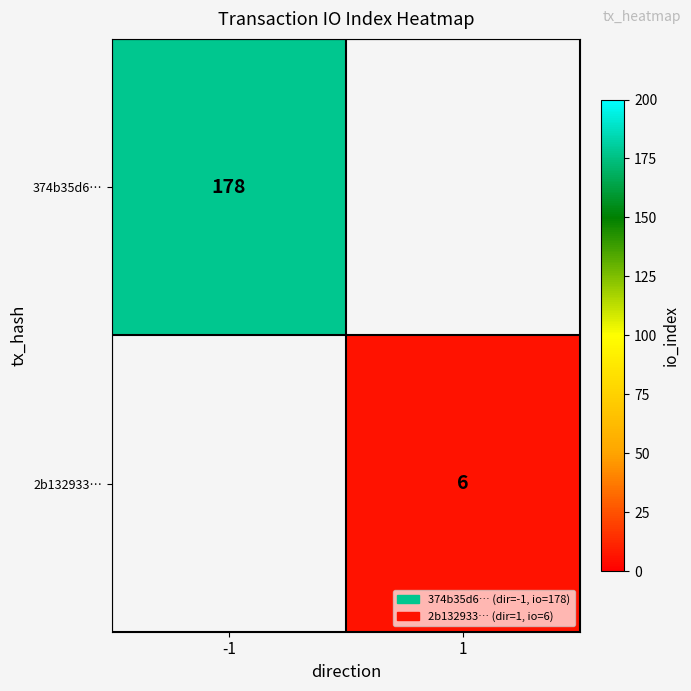

True or false: 2b132933… has a value of 6 at 1.

True